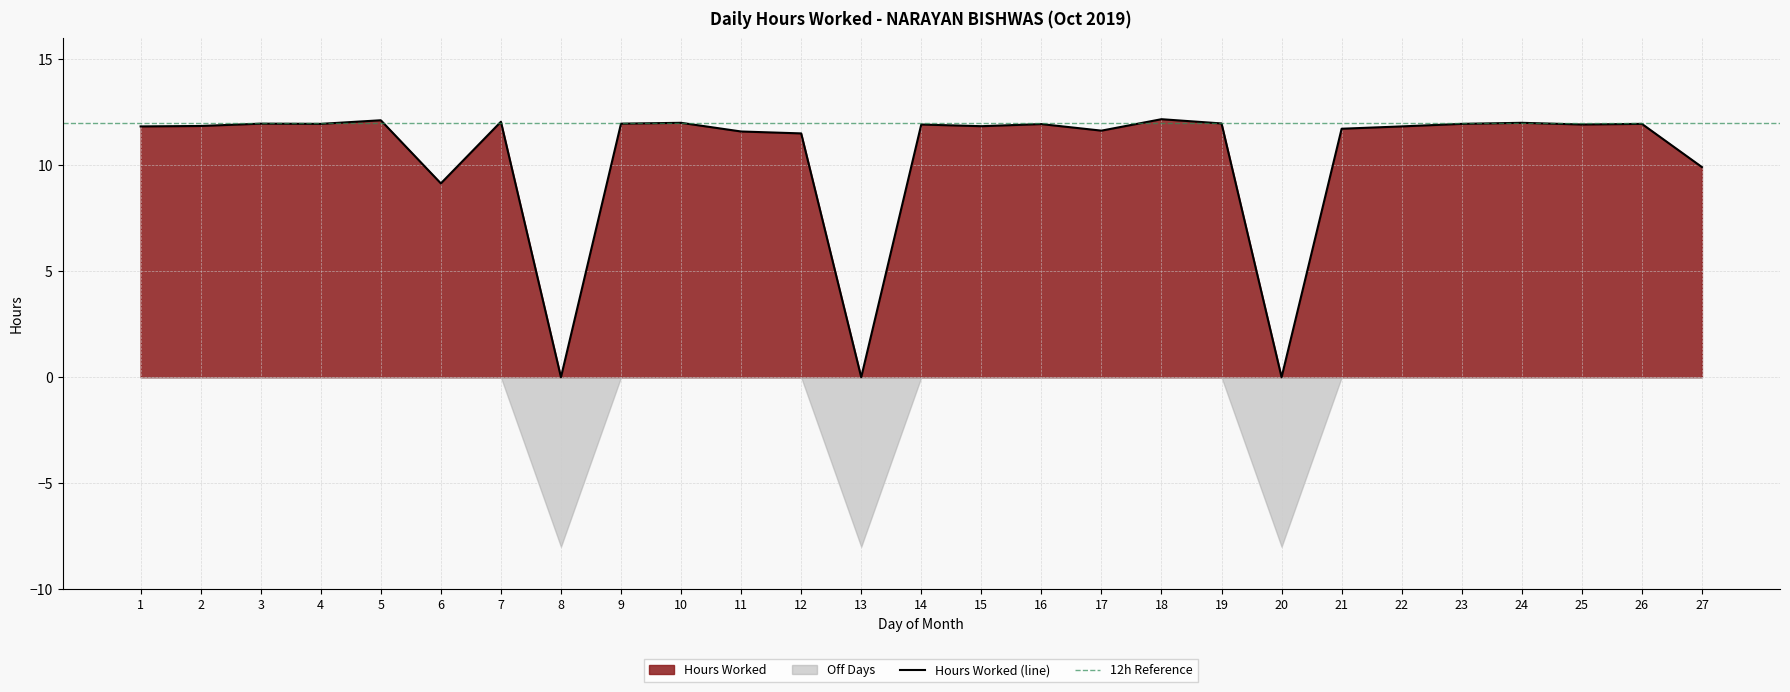

What is the change in value from 6 to 12?

+2.4